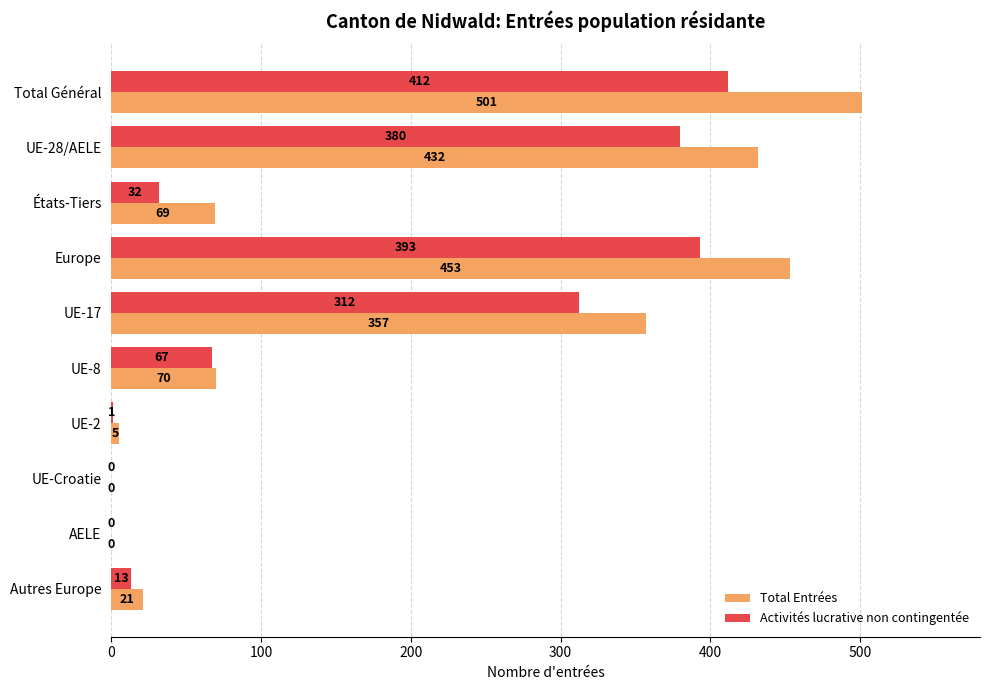

Between UE-17 and UE-Croatie, which series saw the biggest shift?

Total Entrées